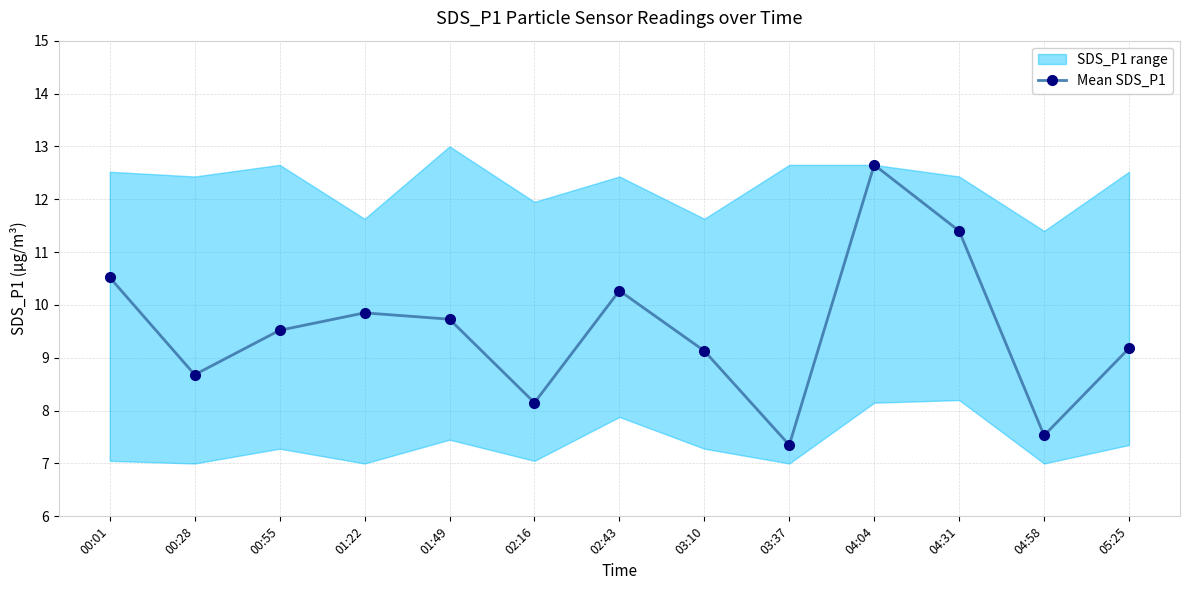

Which label corresponds to the largest value in the chart?

04:04